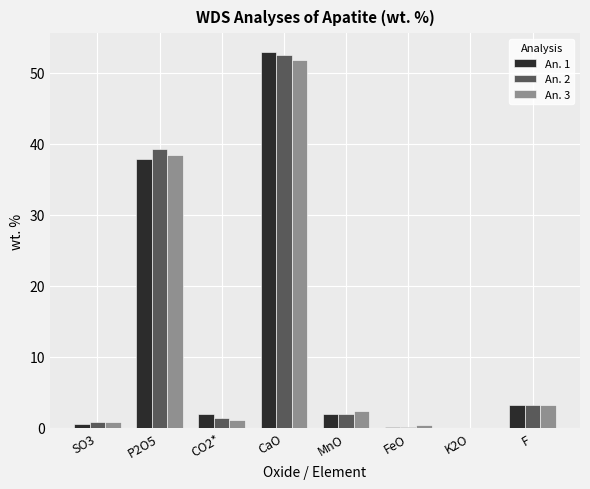

Which category has the highest value across all series?

CaO